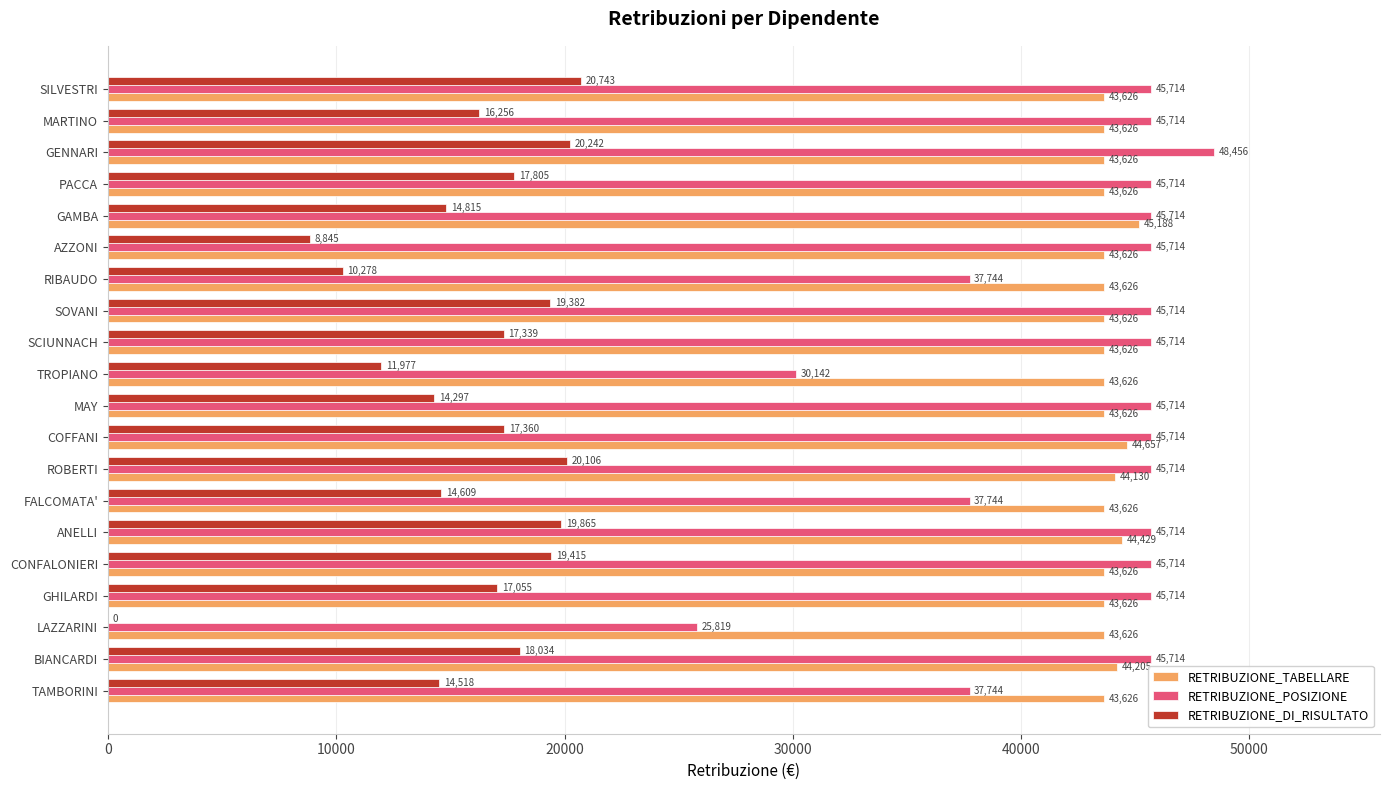

Which series has the largest total across all categories?

RETRIBUZIONE_TABELLARE